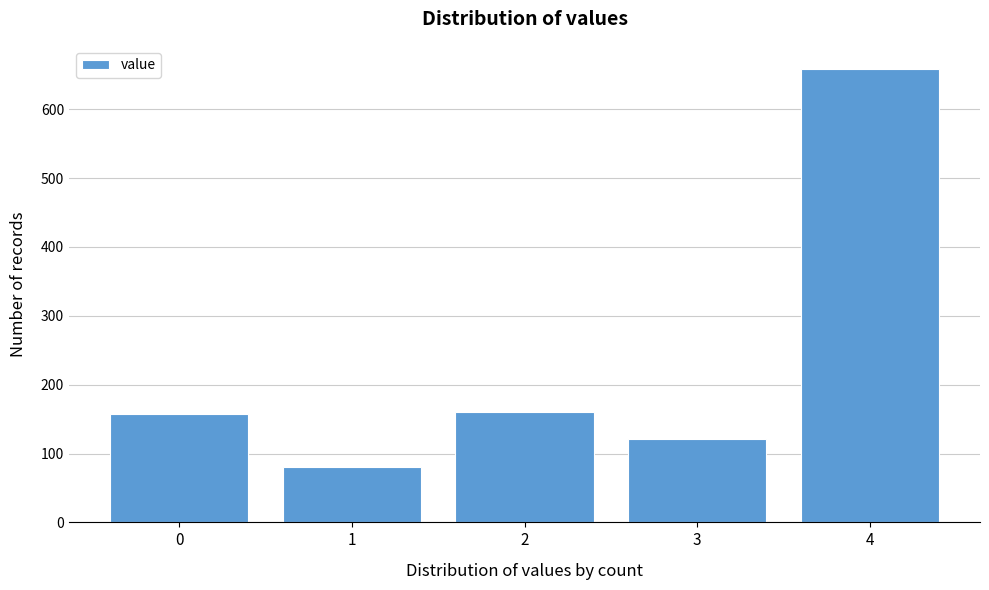

What is the difference between the maximum and minimum values?

579